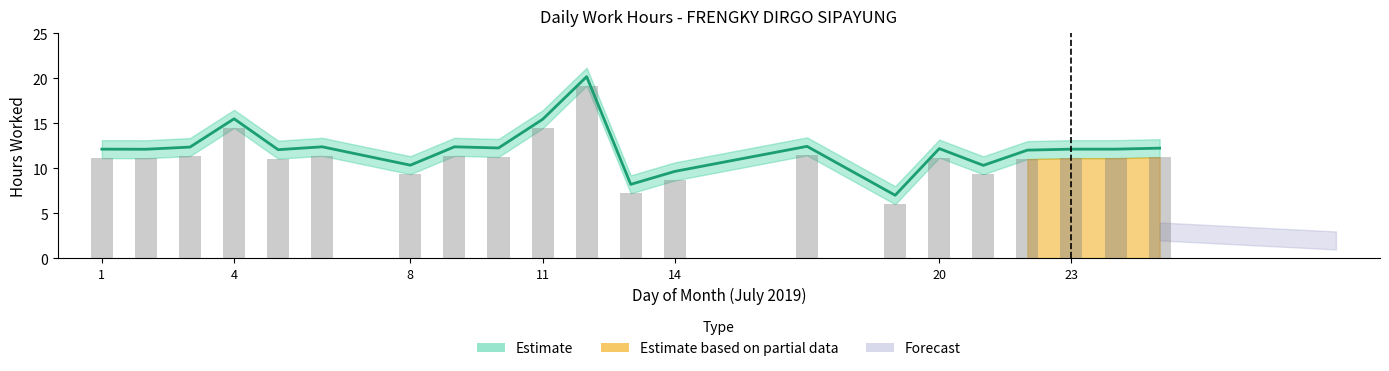

What is the maximum value shown in the chart?

20.2